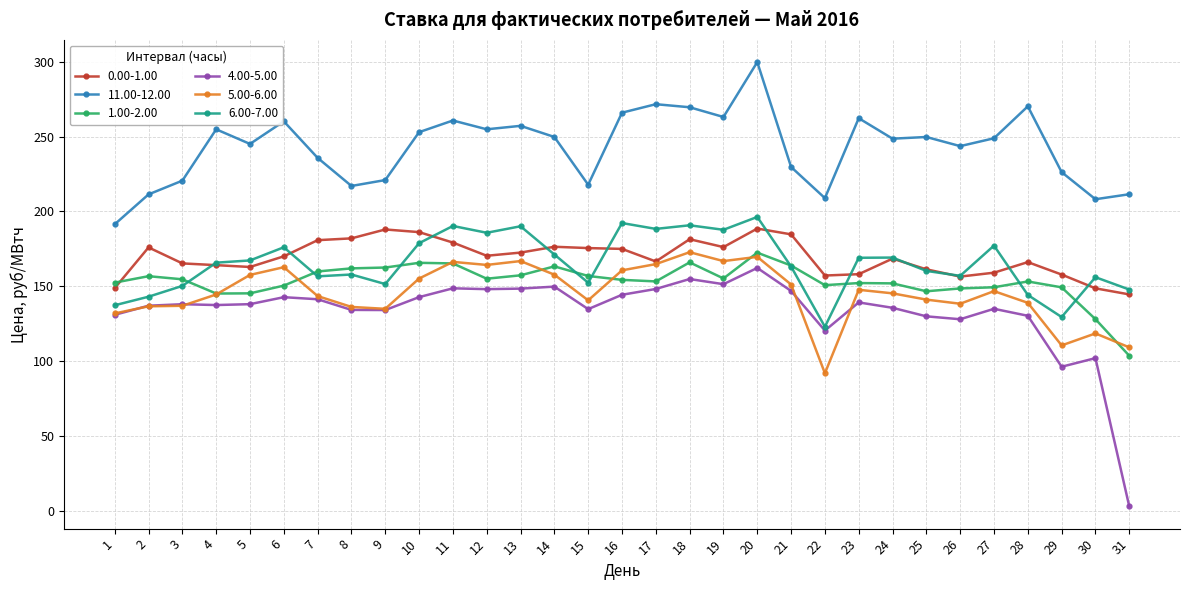

Which category has the lowest value in the 6.00-7.00 series?

22